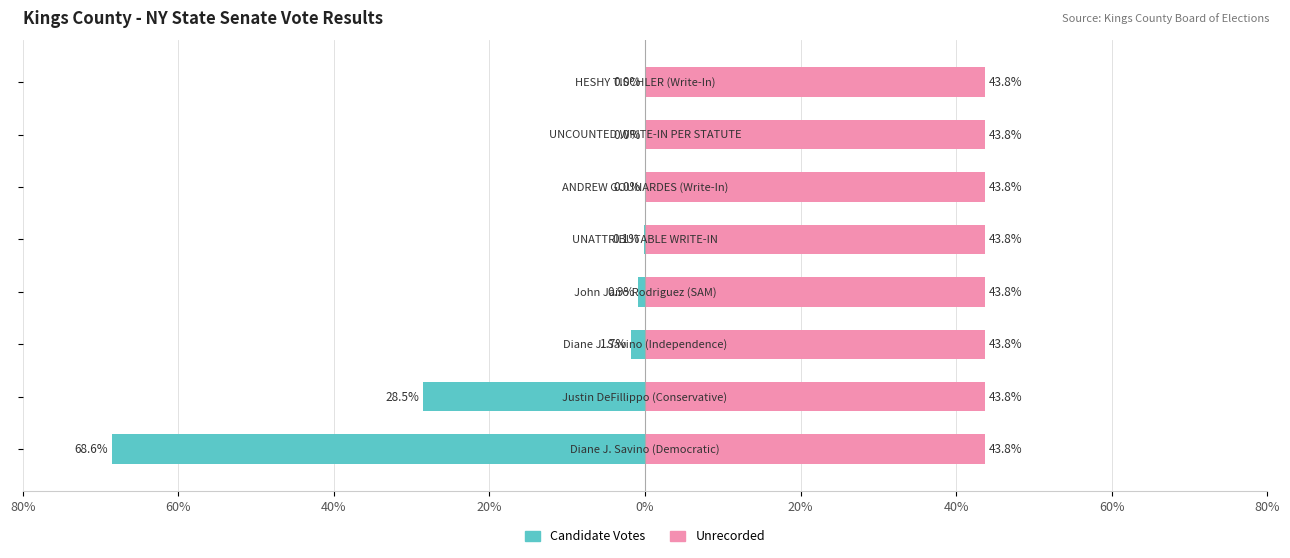

What are all the series names shown in the legend?

Candidate Votes, Unrecorded